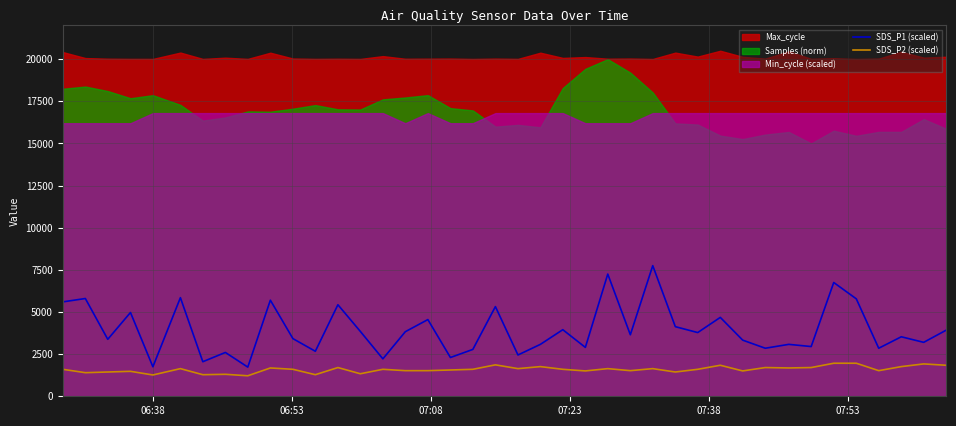

True or false: SDS_P2 (scaled) and SDS_P1 (scaled) intersect in this chart.

False